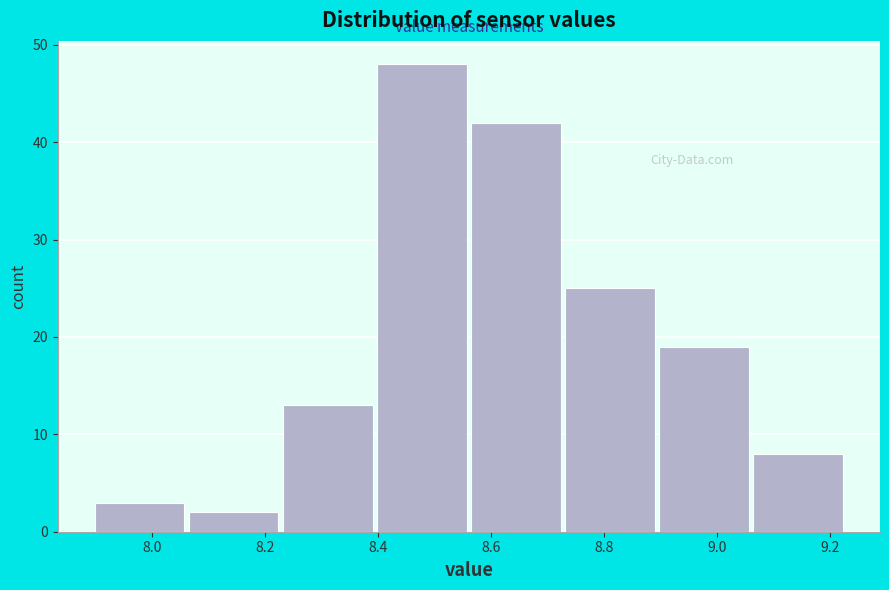

What is the height of the bar covering 8.40 to 8.56 on the x-axis? Neither the bar edges nor the heights are printed on the chart, so give them approximately, as read against the axes.

48